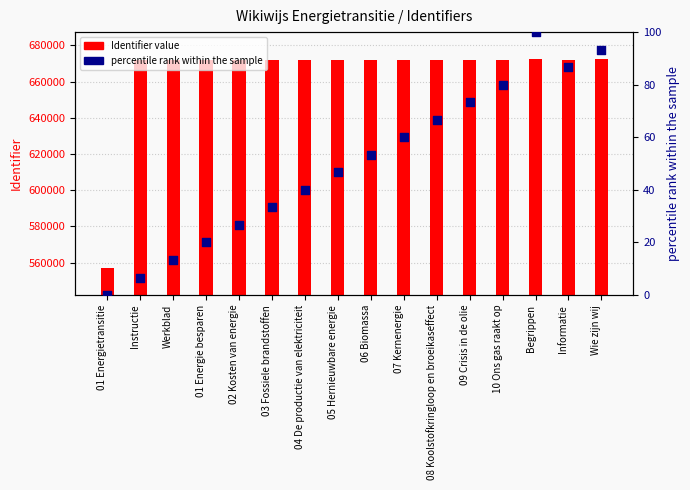

At which category is the sum across all series the highest?

Begrippen